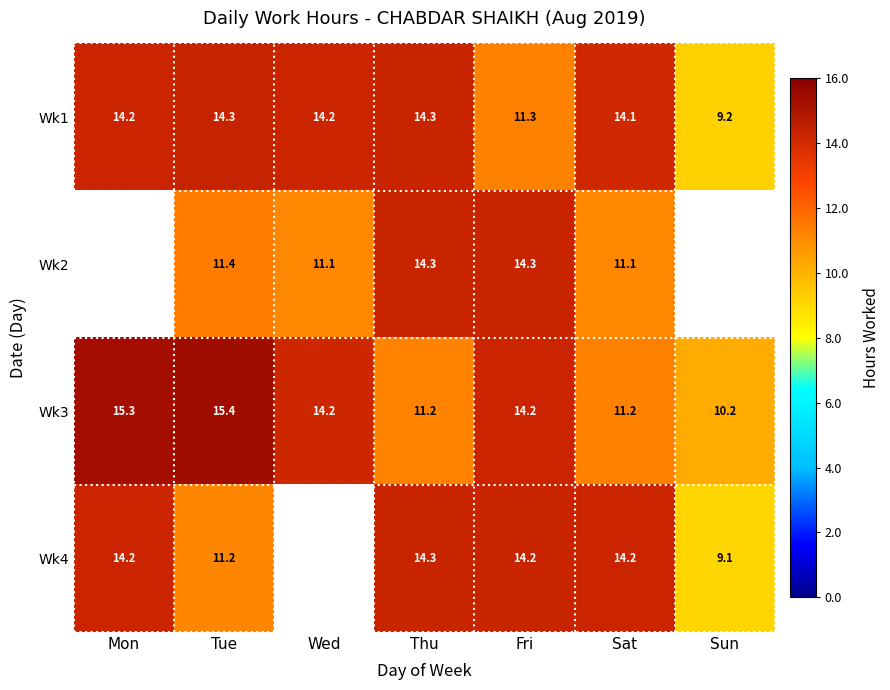

What is the approximate value of Wk3 at Sat?

11.2